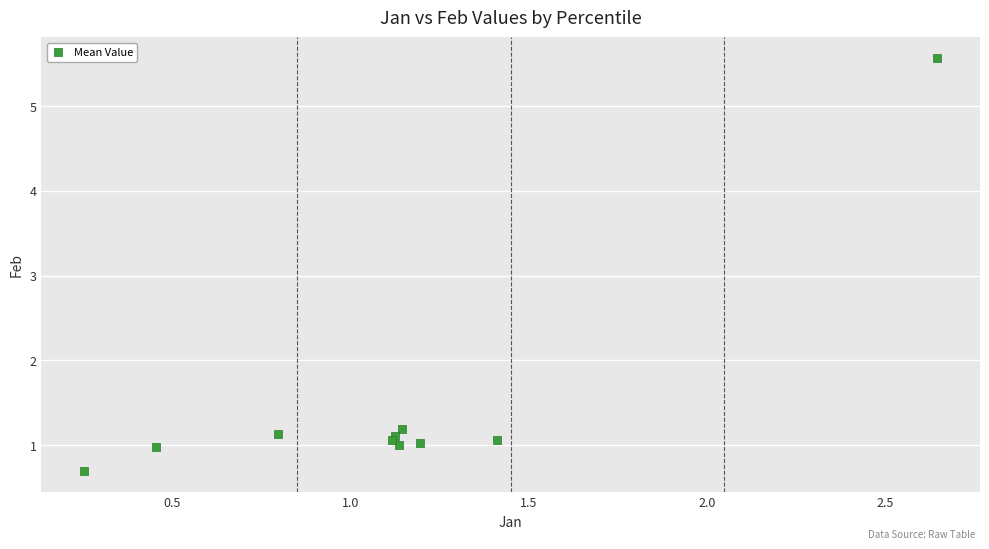

What Y value in the scatter plot is closest to 3?

1.2